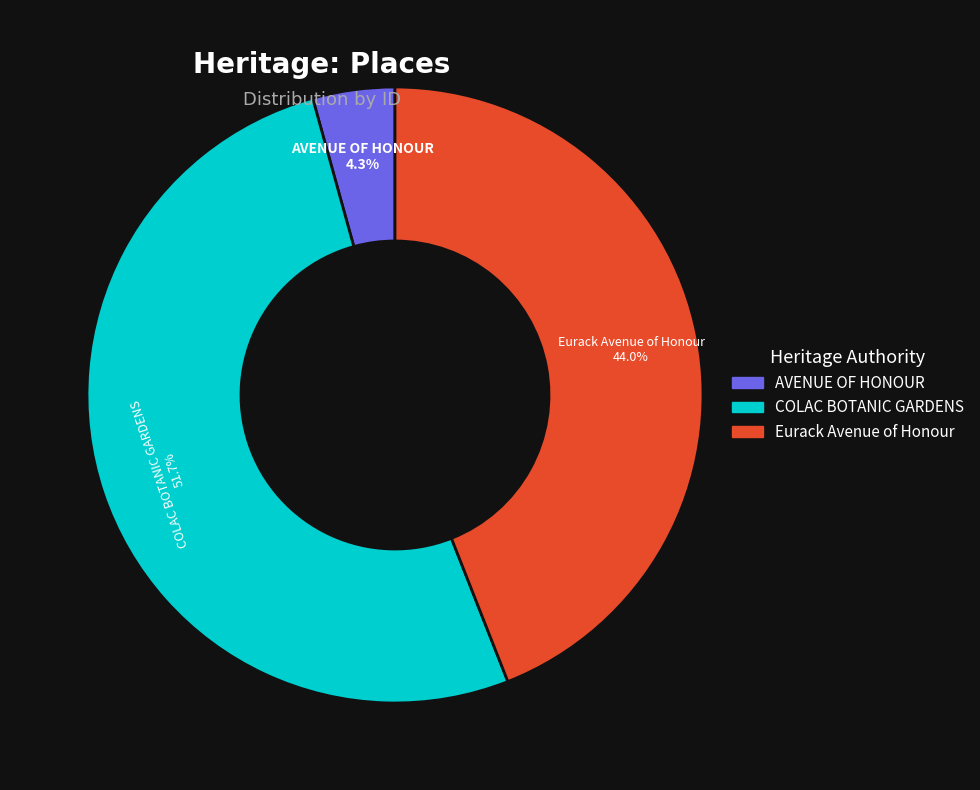

How many slices are in this pie chart?

3